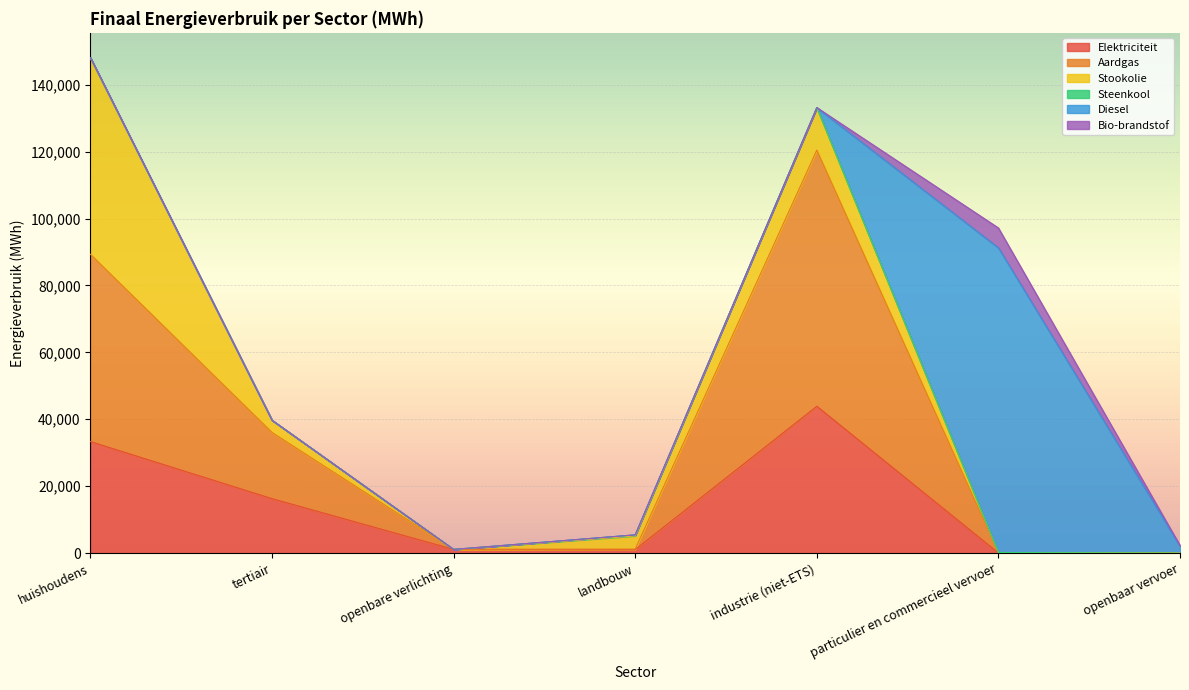

Which label corresponds to the smallest value in the chart?

openbare verlichting